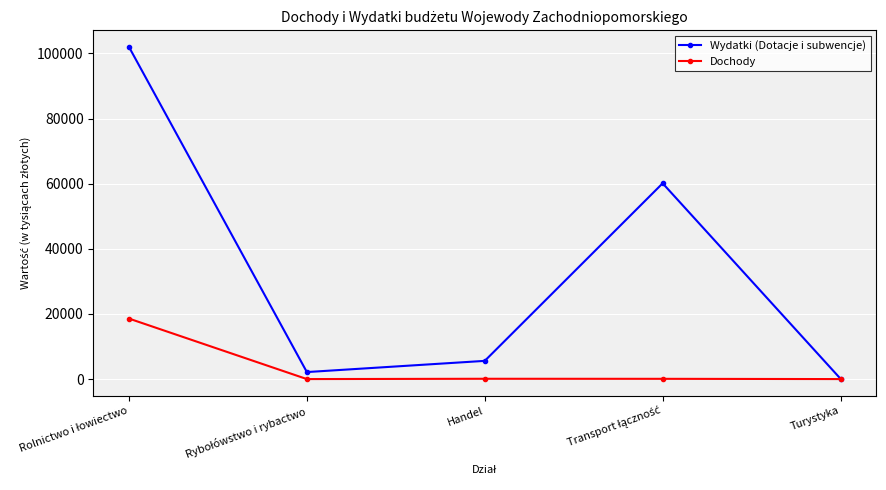

At which label is Dochody closest to 9288?

Handel